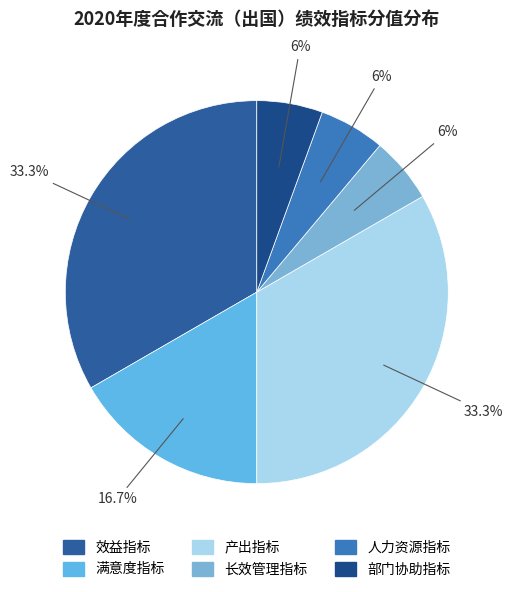

The 长效管理指标 slice represents 6% of the pie. True or false?

True